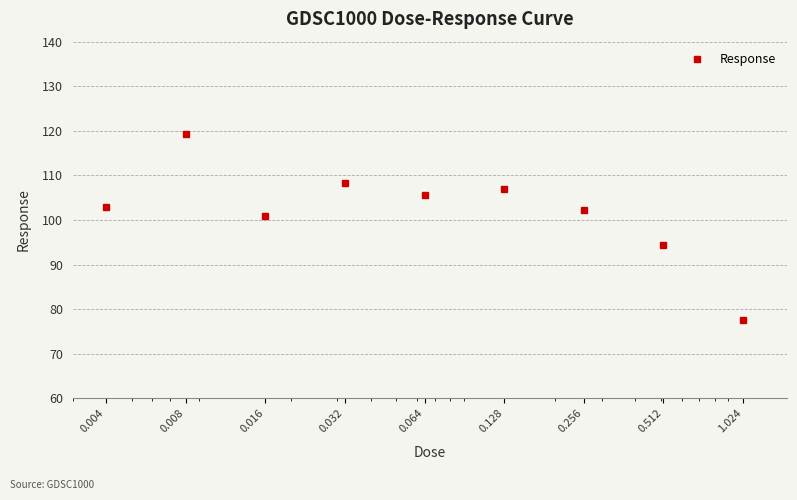

What is the value of the 1st point from the left?

102.8